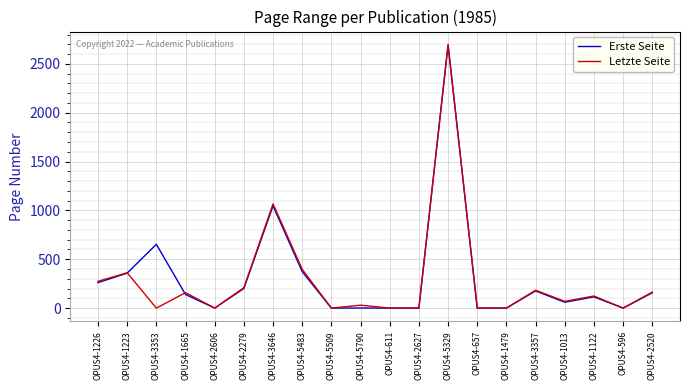

What is the difference between the second highest and second lowest values in the Erste Seite series?

1047